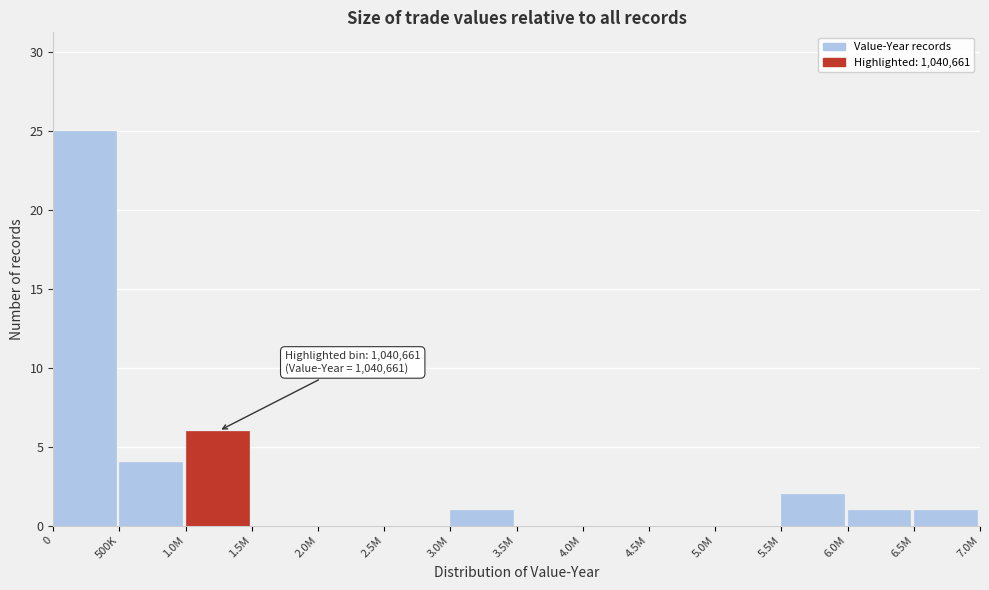

Reading left to right, transcribe all the data shown in this chart.

0=25	500K=4	1.0M=6	1.5M=0	2.0M=0	2.5M=0	3.0M=1	3.5M=0	4.0M=0	4.5M=0	5.0M=0	5.5M=2	6.0M=1	6.5M=1